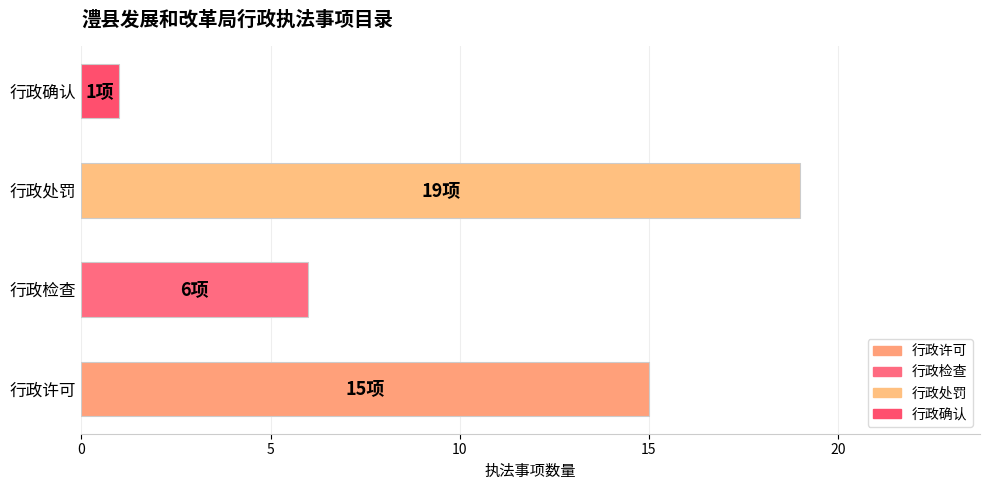

At which category does the chart reach its minimum across all series?

行政确认